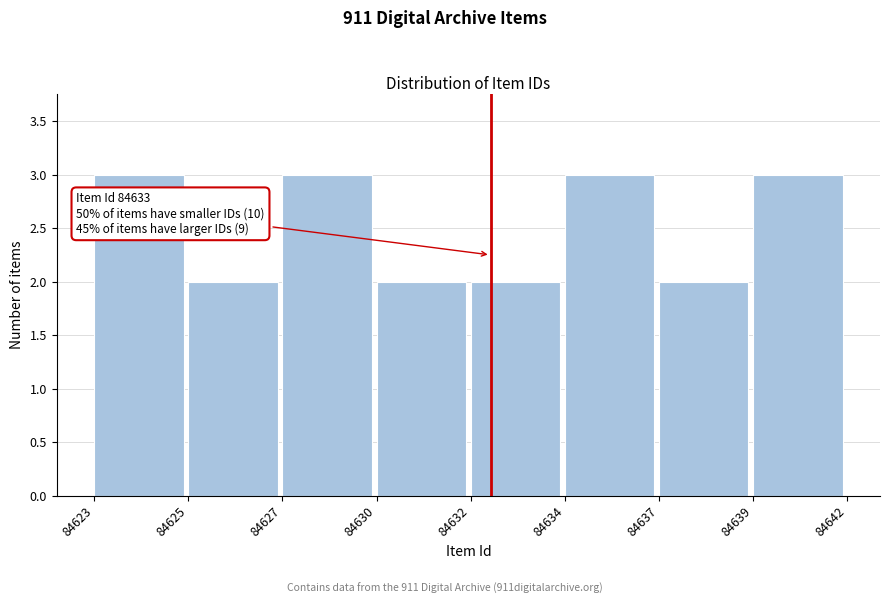

Reading left to right, what are all the values shown in this chart?

84623=3	84625=2	84627=3	84630=2	84632=2	84634=3	84637=2	84639=3